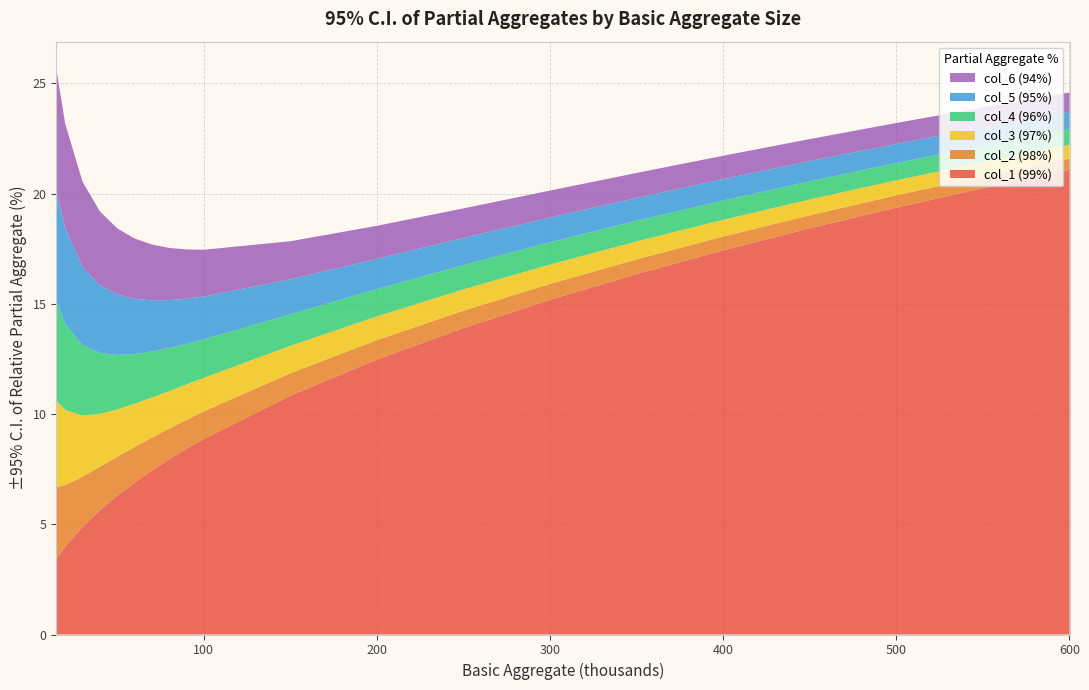

Reading right to left, transcribe all the data shown in this chart.

col_1 (99%): 21.1	20.2	19.4	18.4	17.4	16.3	15.2	13.9	12.5	10.8	8.9	8.4	7.9	7.4	6.9	6.3	5.6	4.9	4.0	3.5
col_2 (98%): 0.5	0.5	0.6	0.6	0.6	0.7	0.7	0.8	0.9	1.0	1.2	1.3	1.4	1.5	1.6	1.8	2.0	2.3	2.8	3.2
col_3 (97%): 0.6	0.6	0.7	0.7	0.8	0.8	0.9	1.0	1.1	1.2	1.5	1.6	1.7	1.8	2.0	2.2	2.4	2.8	3.4	3.9
col_4 (96%): 0.7	0.7	0.8	0.8	0.9	0.9	1.0	1.1	1.2	1.4	1.7	1.8	2.0	2.1	2.3	2.5	2.8	3.2	3.9	4.5
col_5 (95%): 0.8	0.8	0.9	0.9	1.0	1.0	1.1	1.2	1.4	1.6	1.9	2.0	2.2	2.3	2.5	2.7	3.1	3.5	4.3	5.0
col_6 (94%): 0.9	0.9	0.9	1.0	1.1	1.1	1.2	1.3	1.5	1.7	2.1	2.2	2.4	2.5	2.7	3.0	3.3	3.9	4.7	5.5